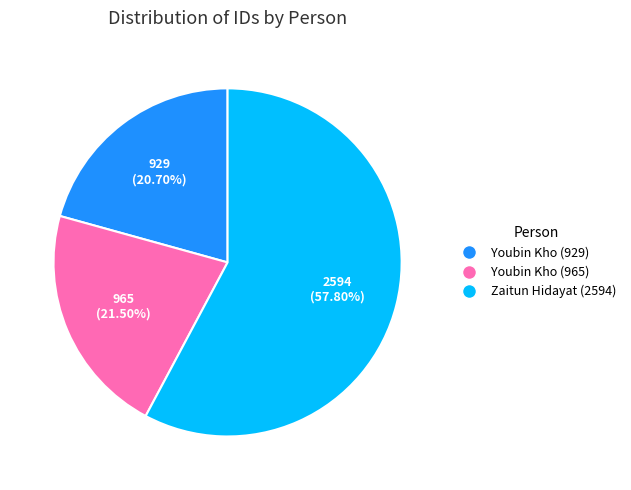

The Youbin Kho (929) slice represents 21% of the pie. True or false?

True